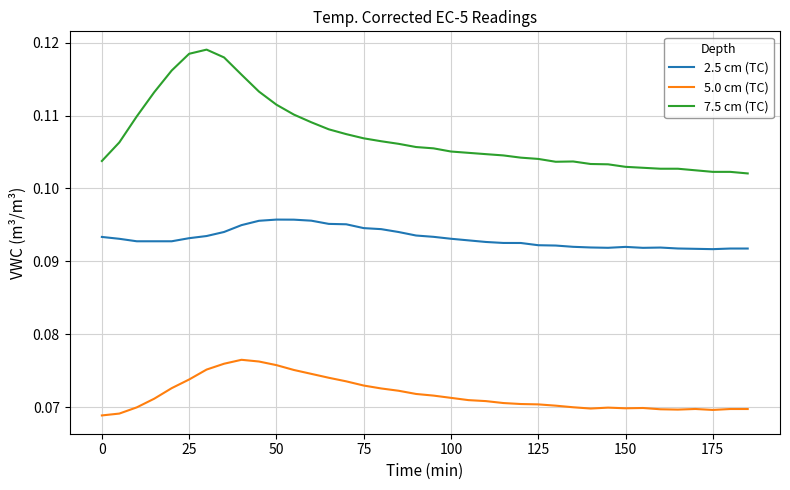

Which series has the largest total across all categories?

7.5 cm (TC)